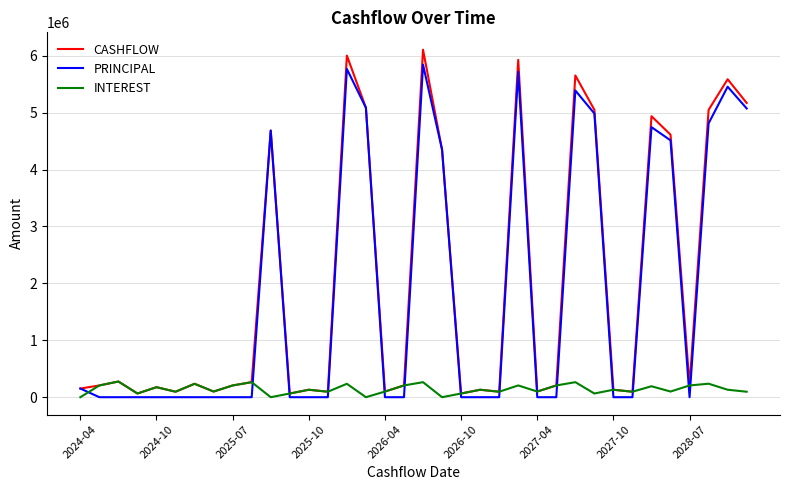

How many lines are shown in the chart?

3